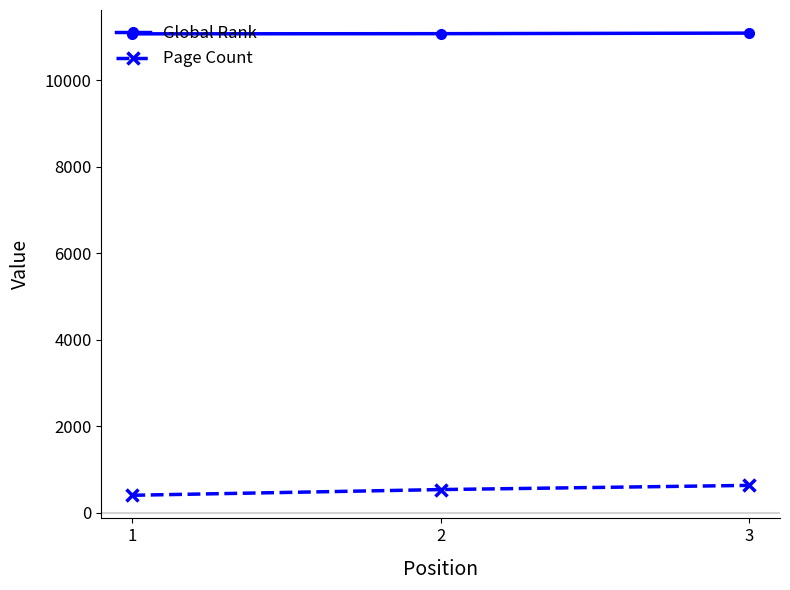

What is the spread (max minus min) of values at 2?

10542